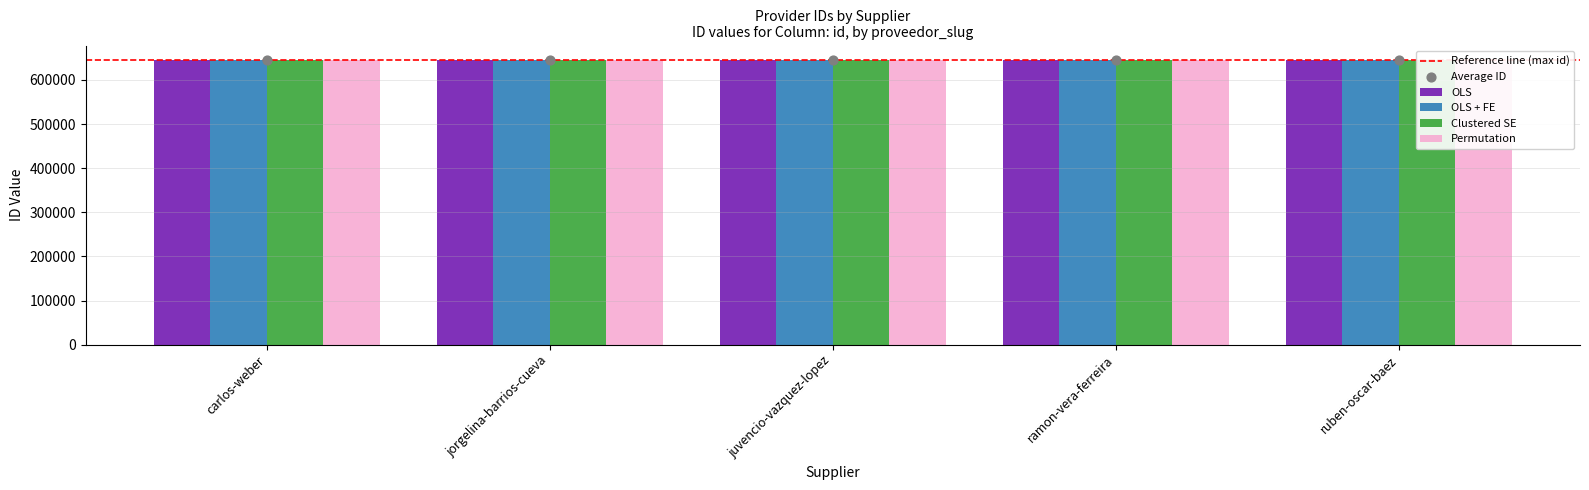

Which series has the widest spread of Y values?

OLS